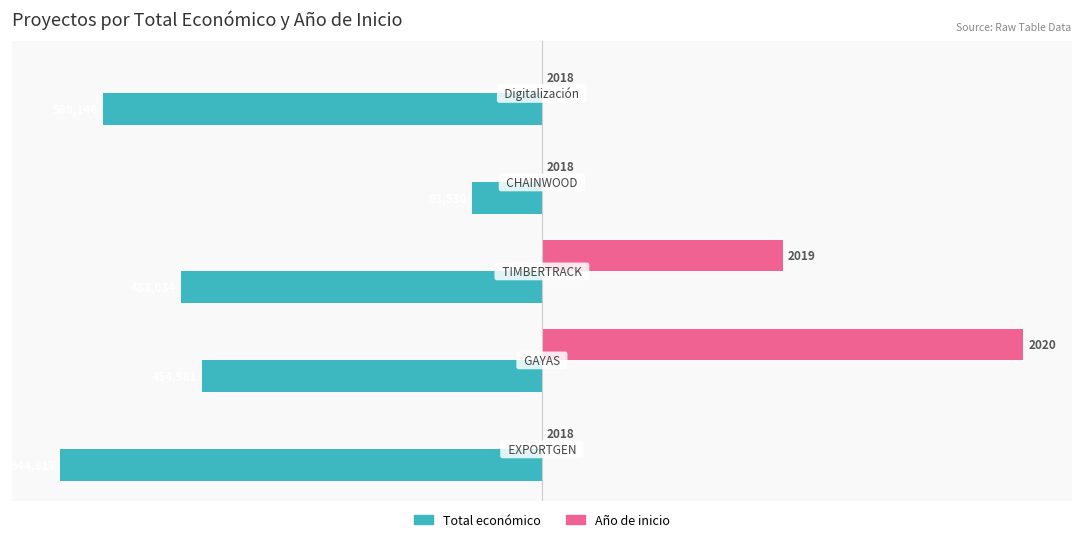

What are all the series names shown in the legend?

Total económico, Año de inicio